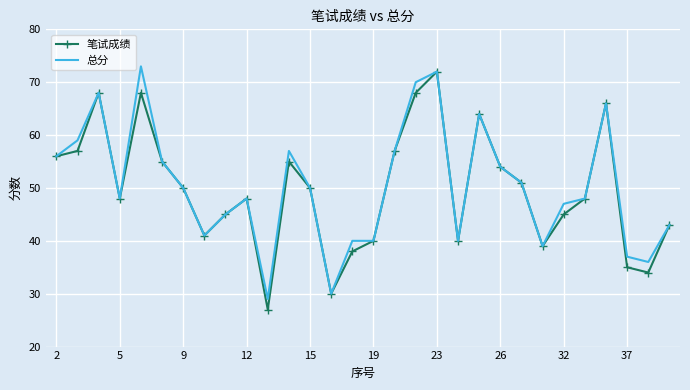

What is the maximum value shown in the chart?

73